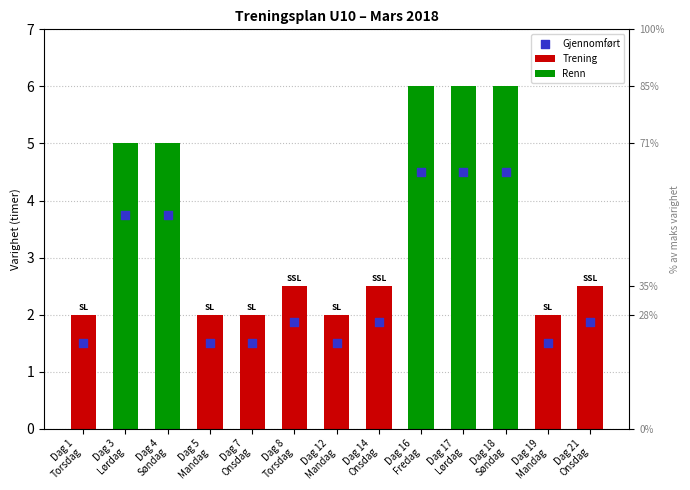

What is the ratio of the value at Dag 21 Onsdag to the value at Dag 5 Mandag?

1.2